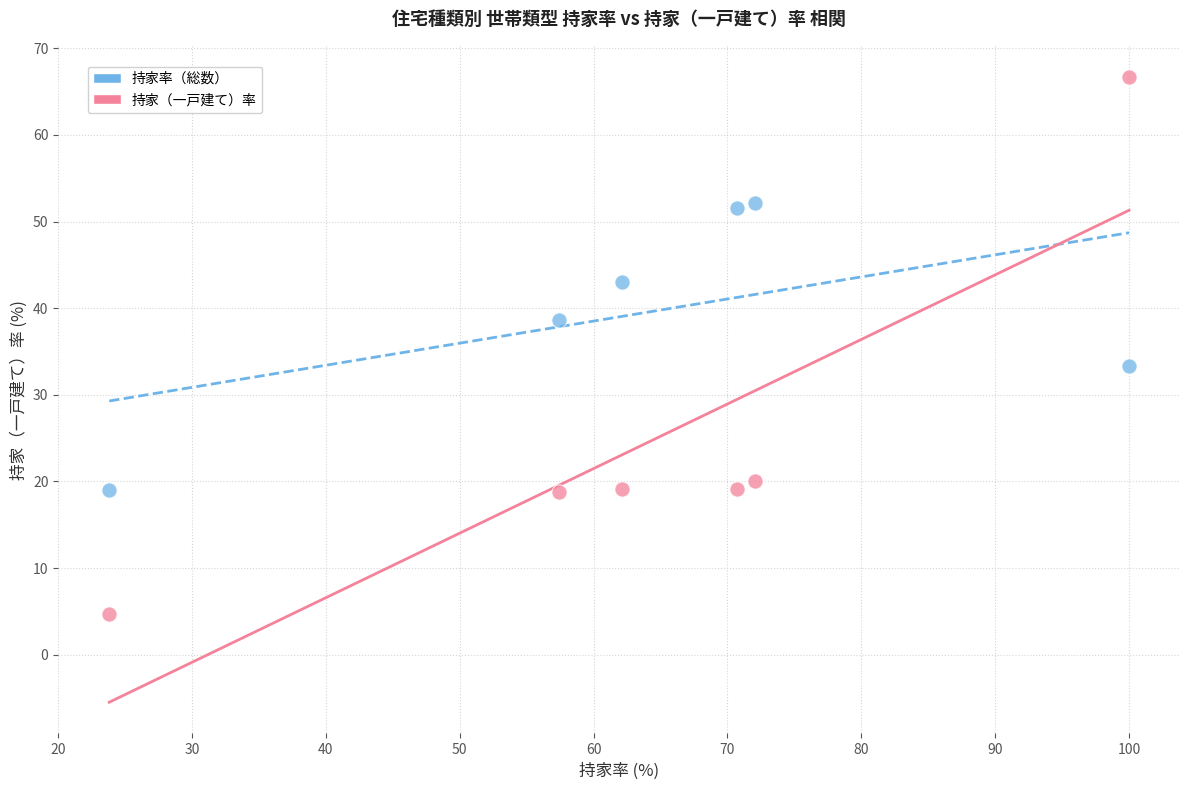

Across all data points, what is the range of X values (max minus min)?

76.2